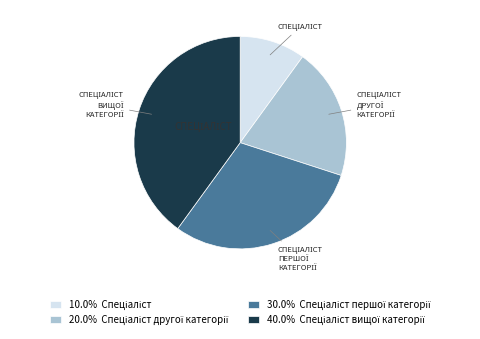

Does any single category account for the majority?

No